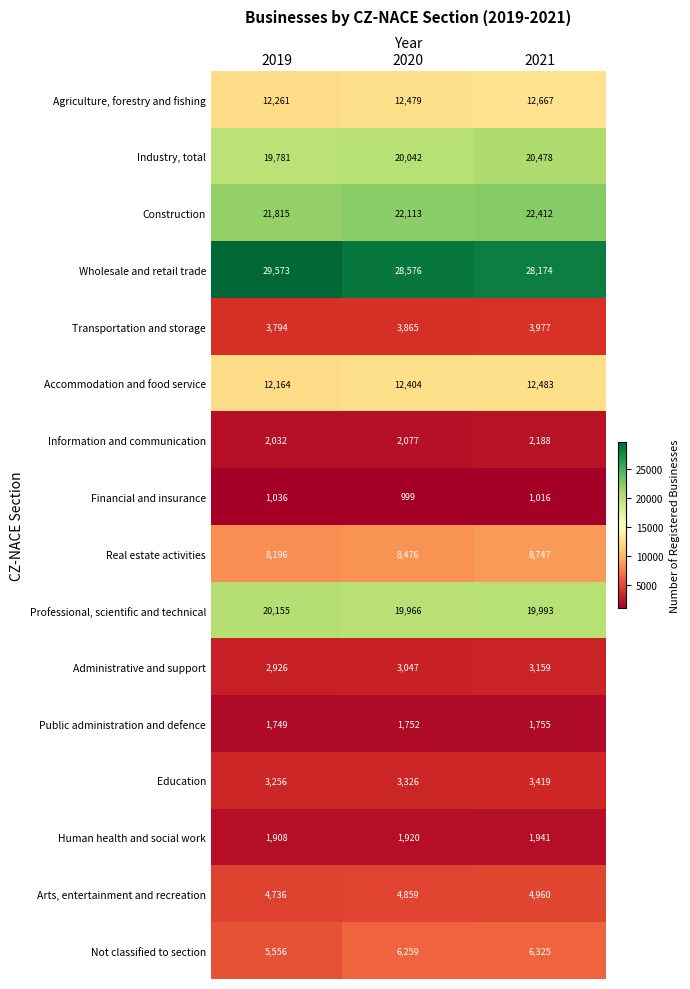

How many Industry, total values are between 19781 and 20478?

3